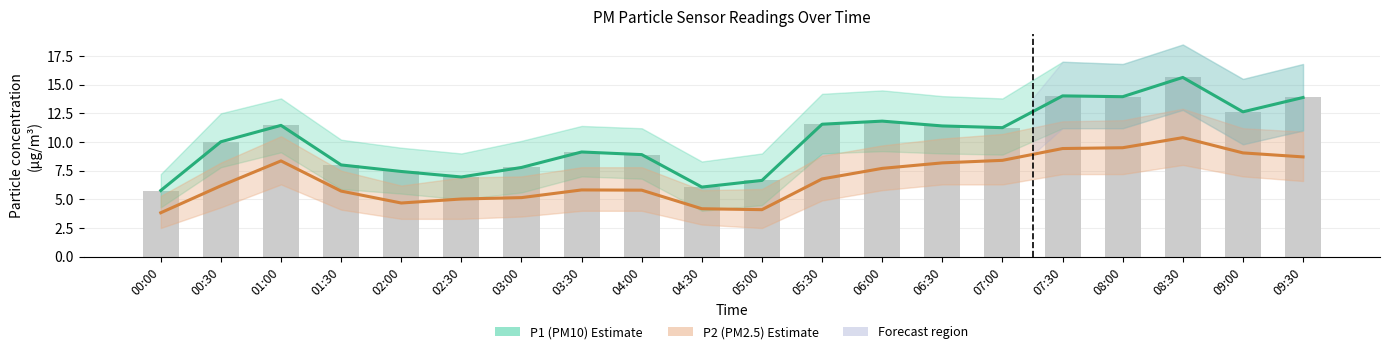

Reading left to right, extract all data points from this chart.

P1 (PM10): 00:00=5.8	00:30=10.0	01:00=11.4	01:30=8.0	02:00=7.4	02:30=7.0	03:00=7.8	03:30=9.1	04:00=8.9	04:30=6.1	05:00=6.7	05:30=11.6	06:00=11.8	06:30=11.4	07:00=11.2	07:30=14.0	08:00=13.9	08:30=15.6	09:00=12.6	09:30=13.9
P2 (PM2.5): 00:00=3.8	00:30=6.2	01:00=8.3	01:30=5.7	02:00=4.7	02:30=5.0	03:00=5.2	03:30=5.8	04:00=5.8	04:30=4.2	05:00=4.1	05:30=6.8	06:00=7.7	06:30=8.2	07:00=8.4	07:30=9.4	08:00=9.5	08:30=10.4	09:00=9.1	09:30=8.7